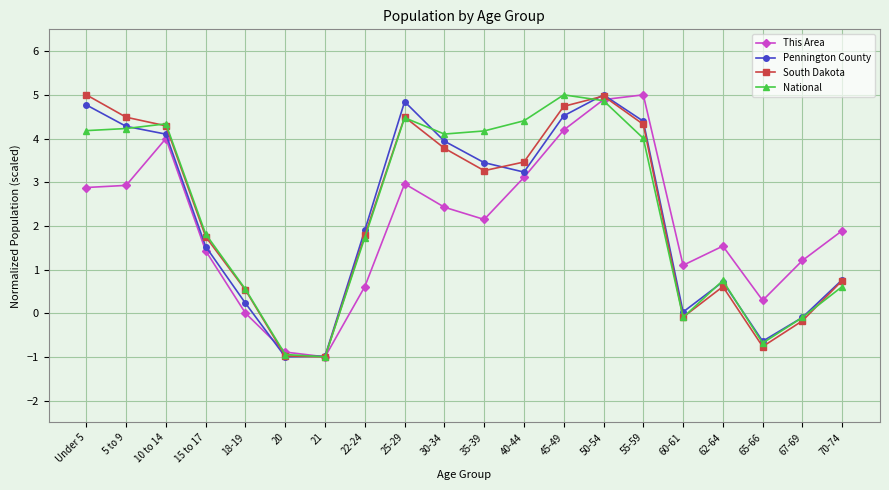

How many values in the Pennington County series are below 3?

10